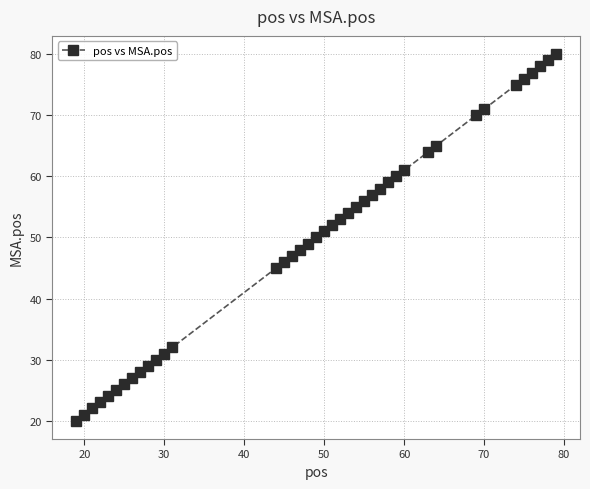

What is the sum of all values?

1974